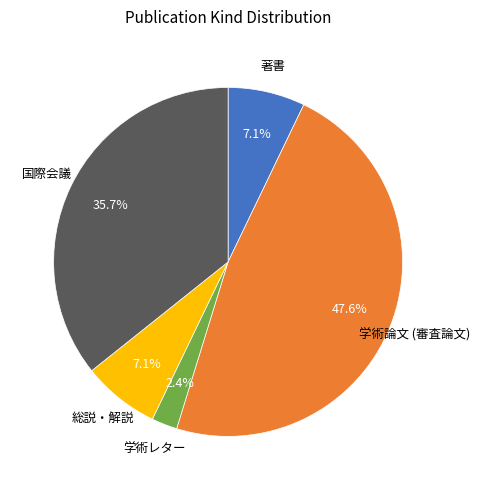

Combined, do 著書 and 学術論文 (審査論文) account for over 50%?

Yes